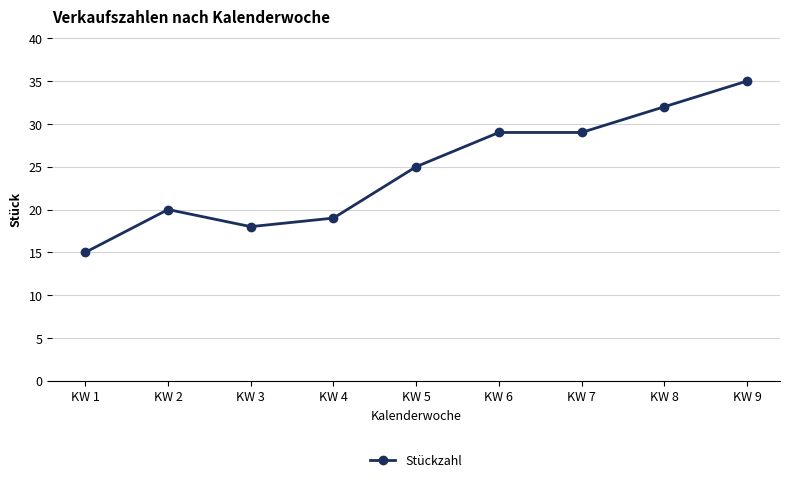

What is the value of the 7th point from the left?

29